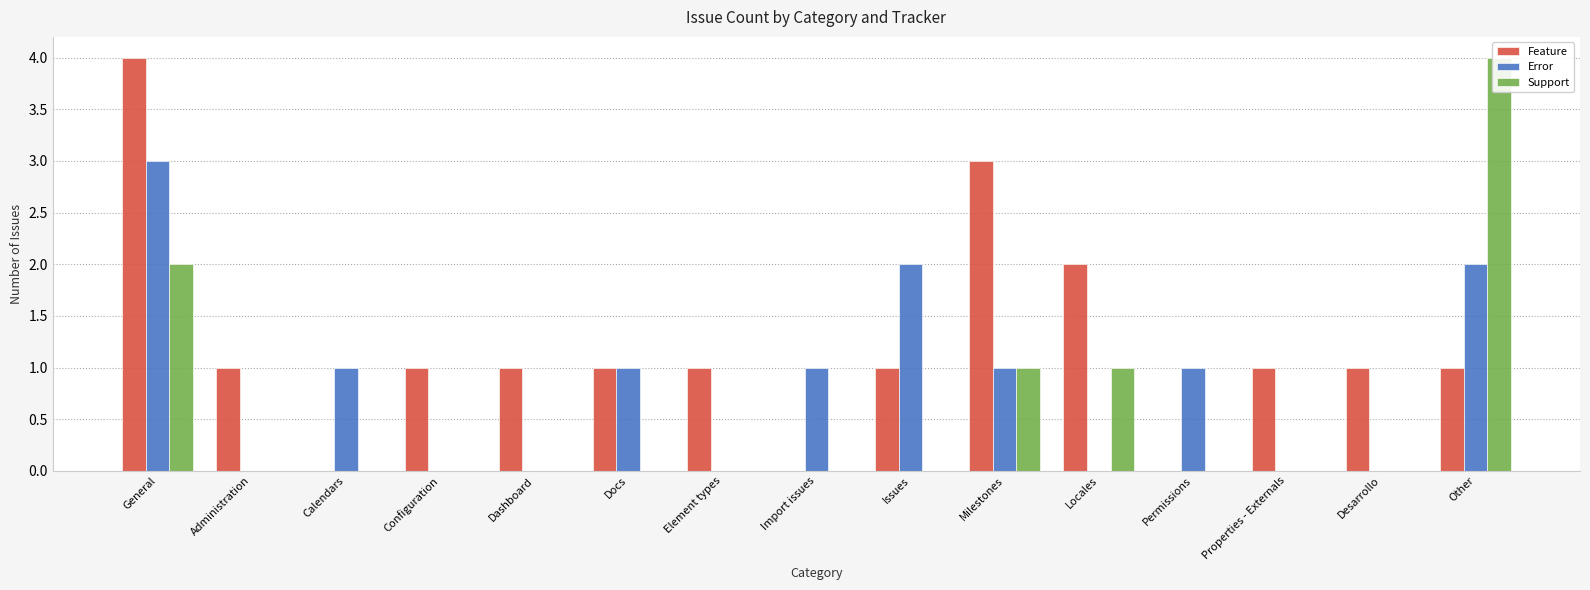

Is the value of Support at Administration greater than the value of Error at Permissions?

No